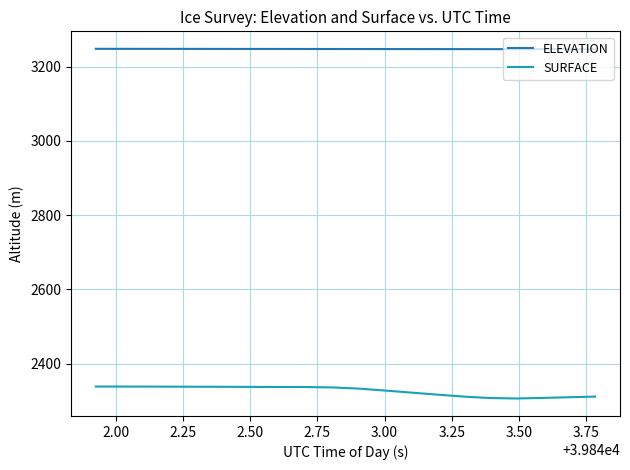

Which series has the largest total across all categories?

ELEVATION